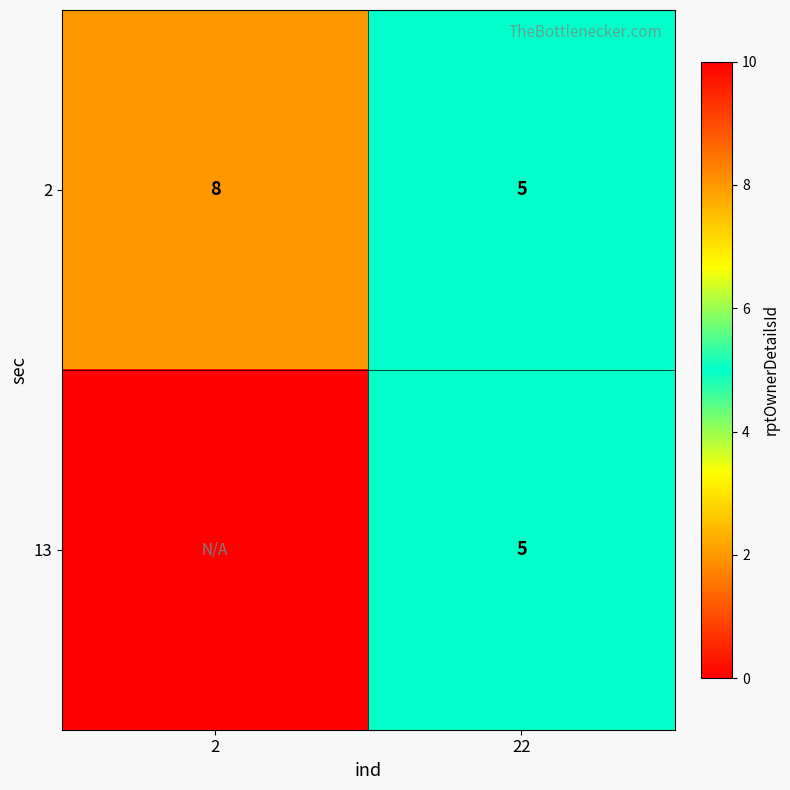

True or false: 2 has a value of 8 at 2.

True